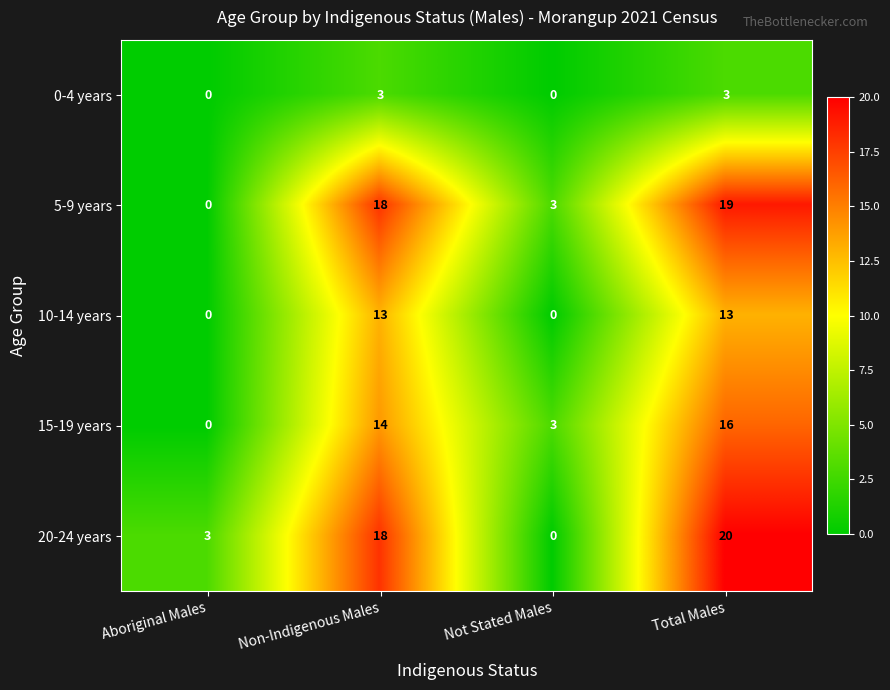

Is it true that 5-9 years equals 24 at Non-Indigenous Males?

False